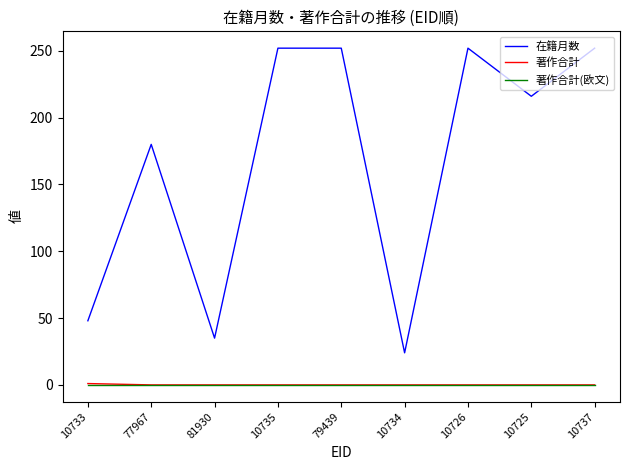

What are all the series names shown in the legend?

在籍月数, 著作合計, 著作合計(欧文)